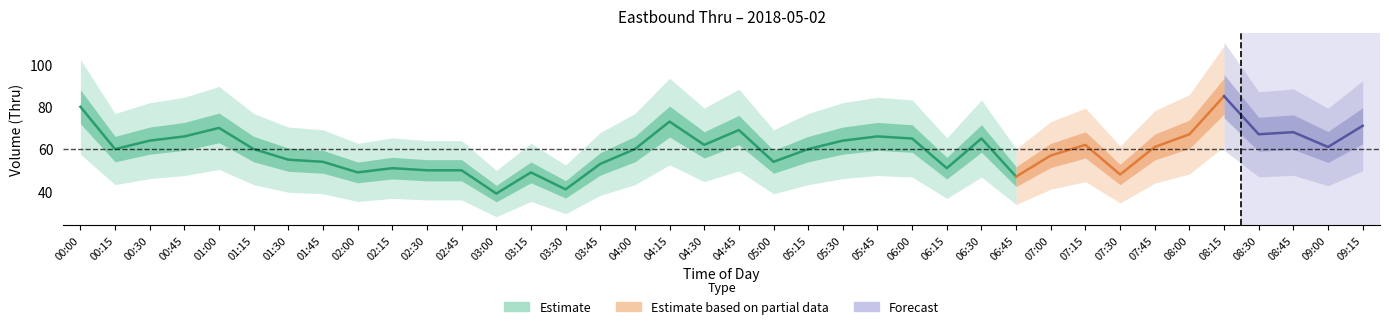

What is the maximum value shown in the chart?

85